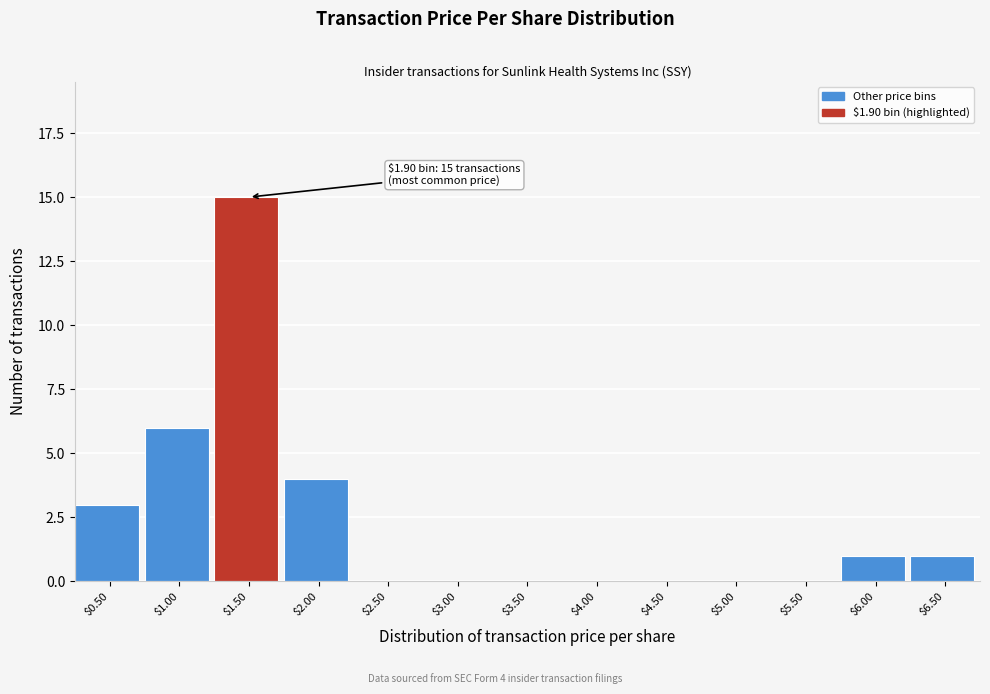

What is the sum of all values?

30